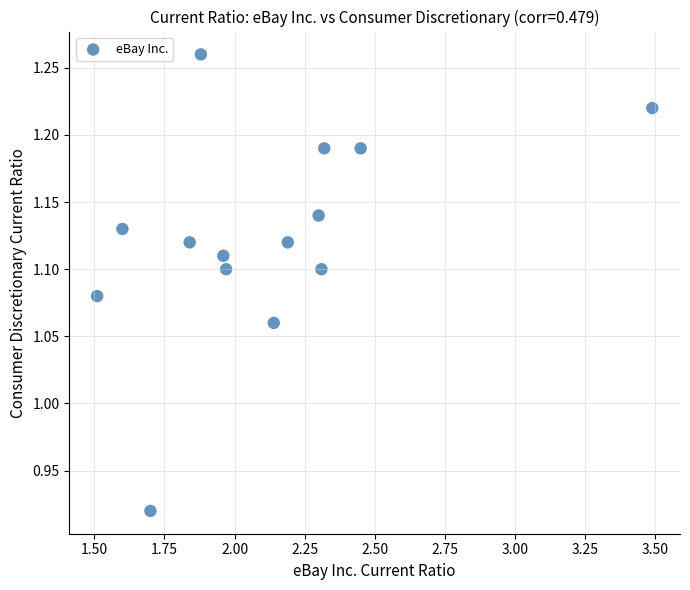

What is the range of X values (max minus min)?

2.0